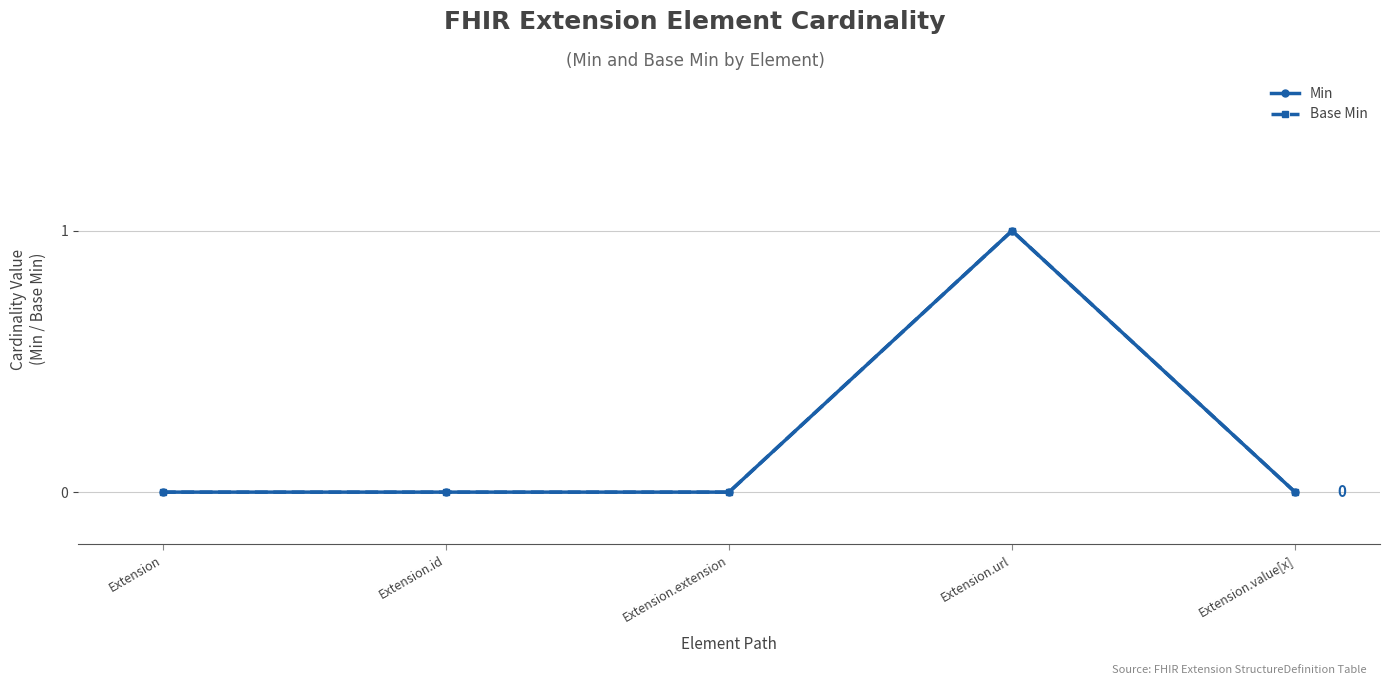

Does the chart have visible grid lines?

Yes